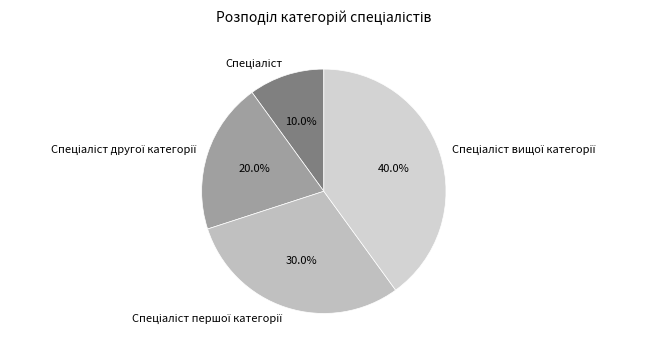

Is there a majority slice in this chart?

No